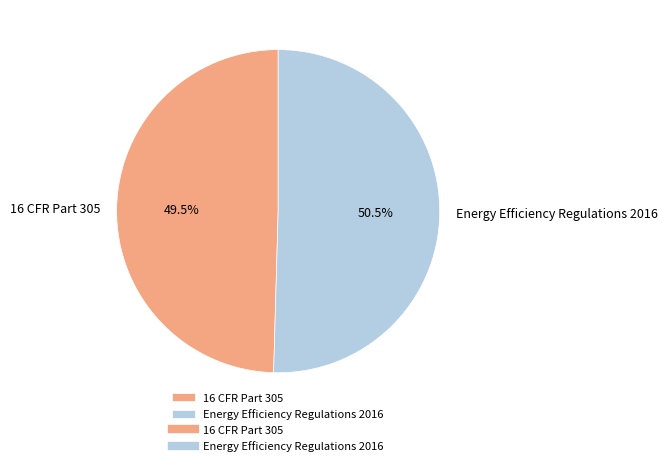

Do Energy Efficiency Regulations 2016 and 16 CFR Part 305 together represent more than half of the pie?

Yes